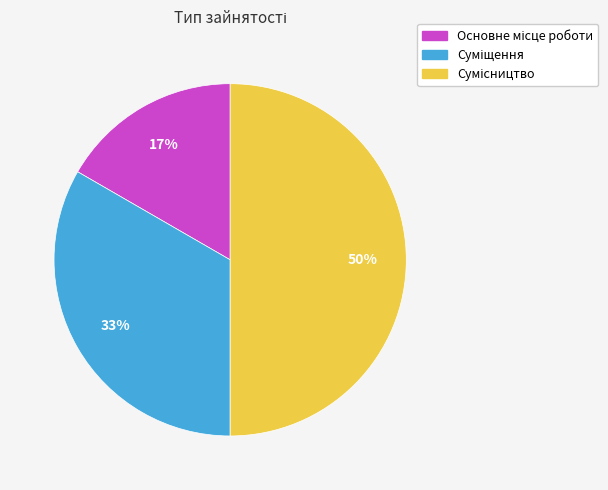

To the nearest percent, what is the difference between the largest and smallest slice percentages?

33%